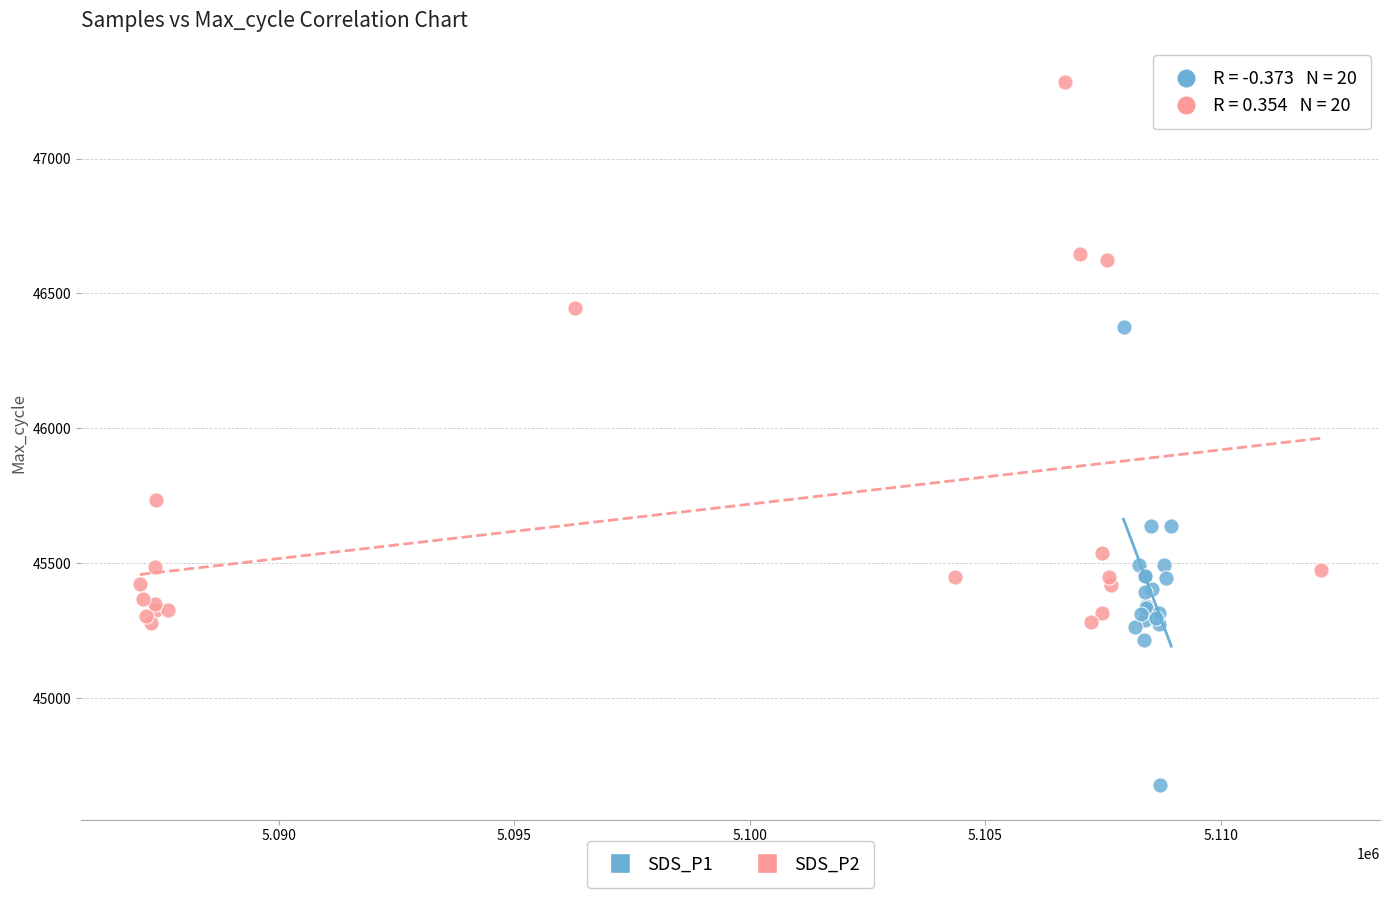

Which series has the largest Y range (max minus min)?

SDS_P2